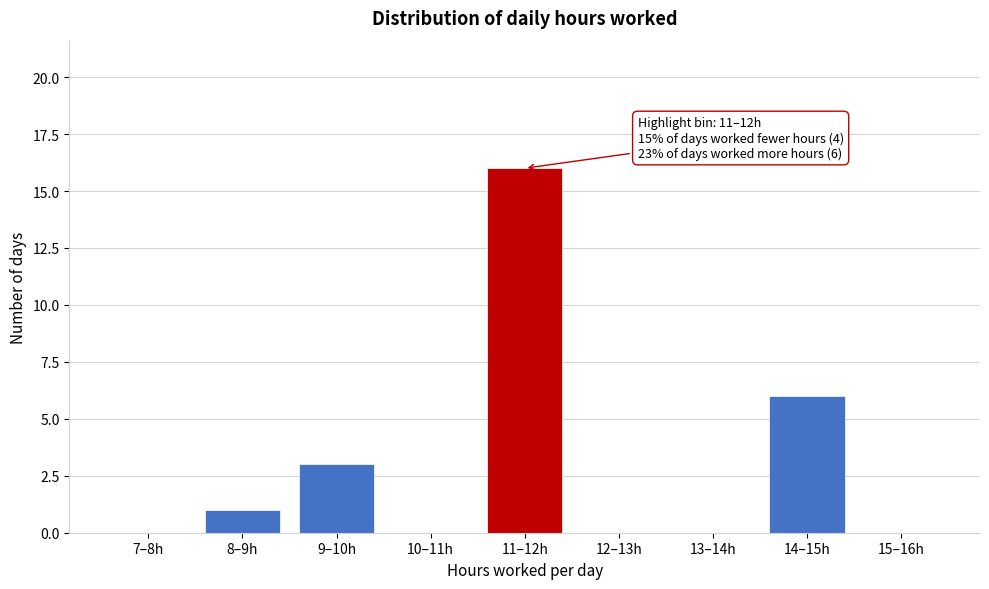

Reading left to right, what are all the values shown in this chart?

7–8h=0	8–9h=1	9–10h=3	10–11h=0	11–12h=16	12–13h=0	13–14h=0	14–15h=6	15–16h=0